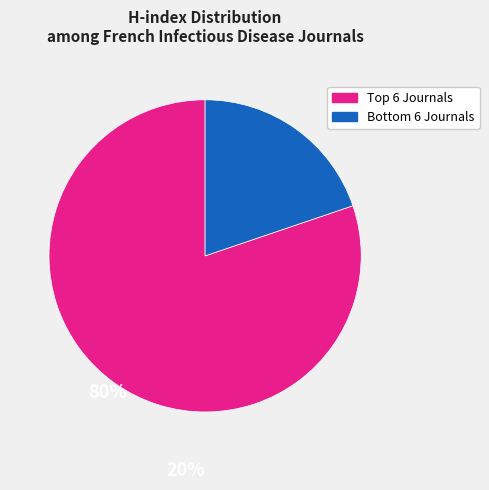

Is there any slice that represents more than half of the pie?

Yes